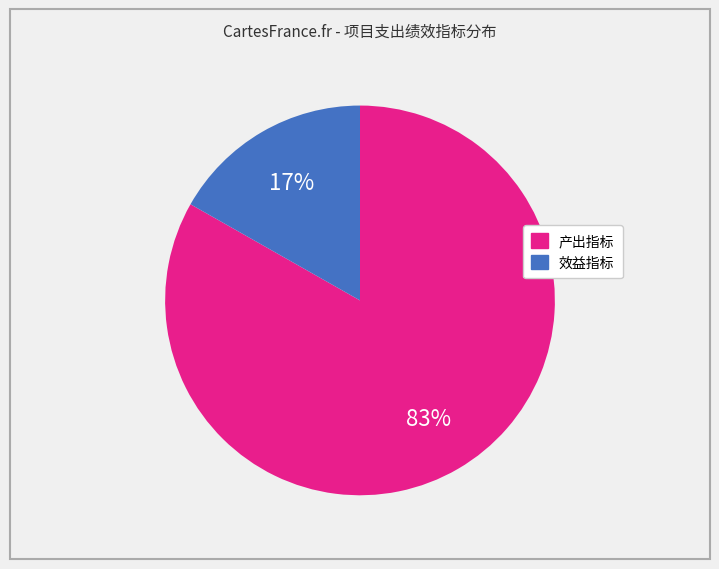

To the nearest percent, what is the difference between the largest and smallest slice percentages?

66%